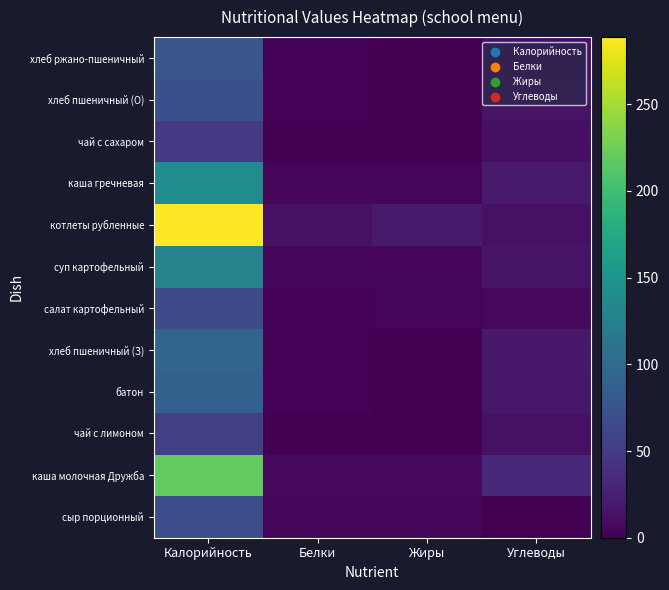

Rank the series at Углеводы from highest to lowest value.

каша молочная Дружба, каша гречневая, хлеб пшеничный (З), батон, суп картофельный, хлеб пшеничный (О), хлеб ржано-пшеничный, чай с лимоном, котлеты рубленные, чай с сахаром, салат картофельный, сыр порционный